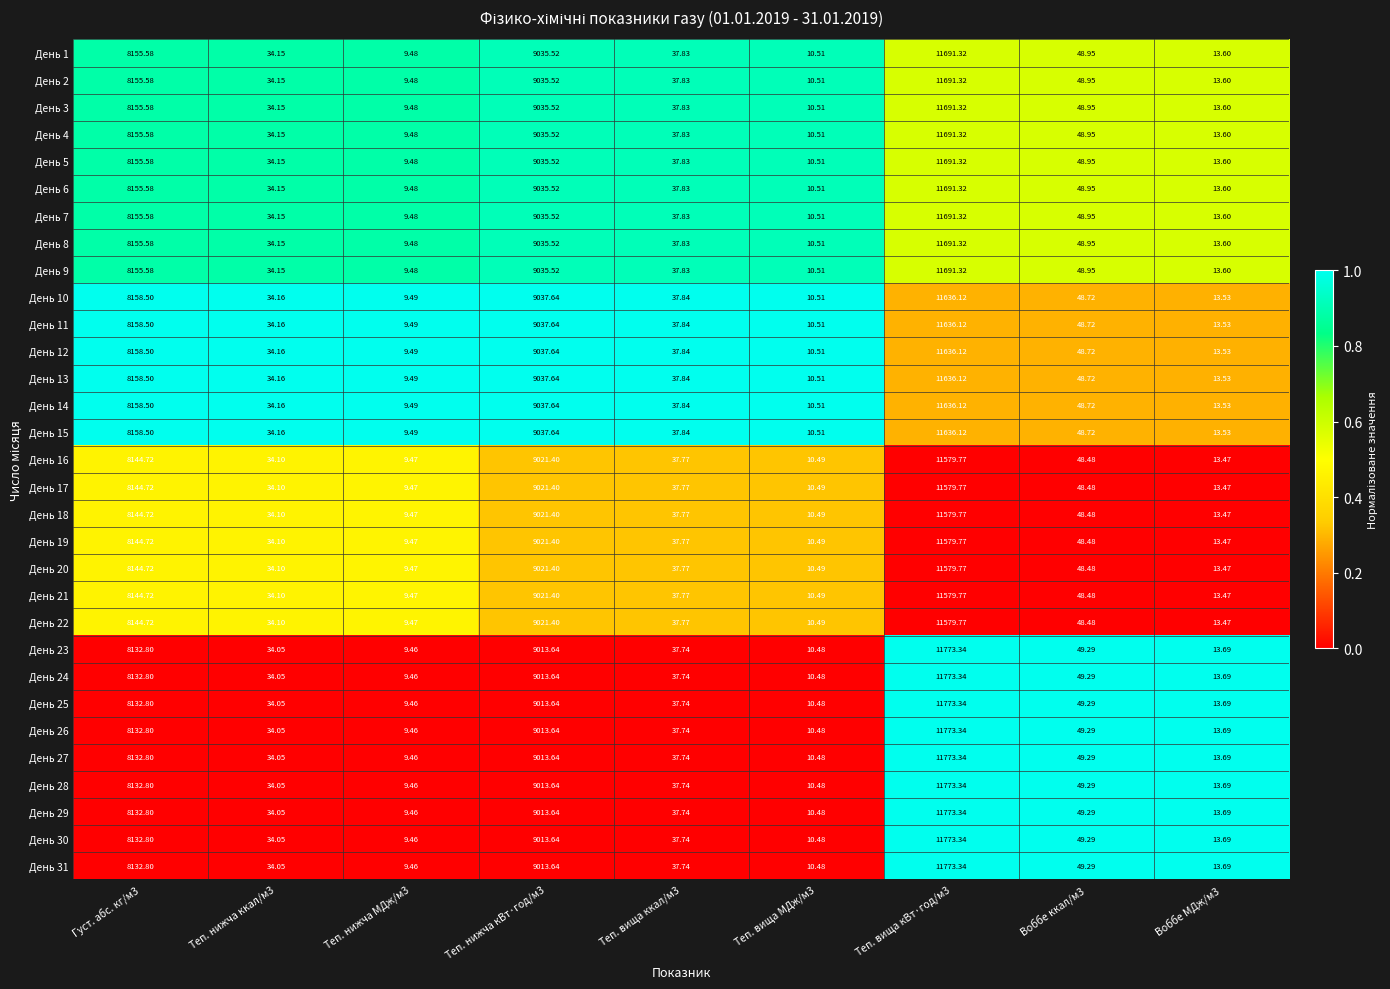

Is the value of День 1 at Воббе ккал/м3 greater than the value of День 10 at Теп. нижча МДж/м3?

Yes